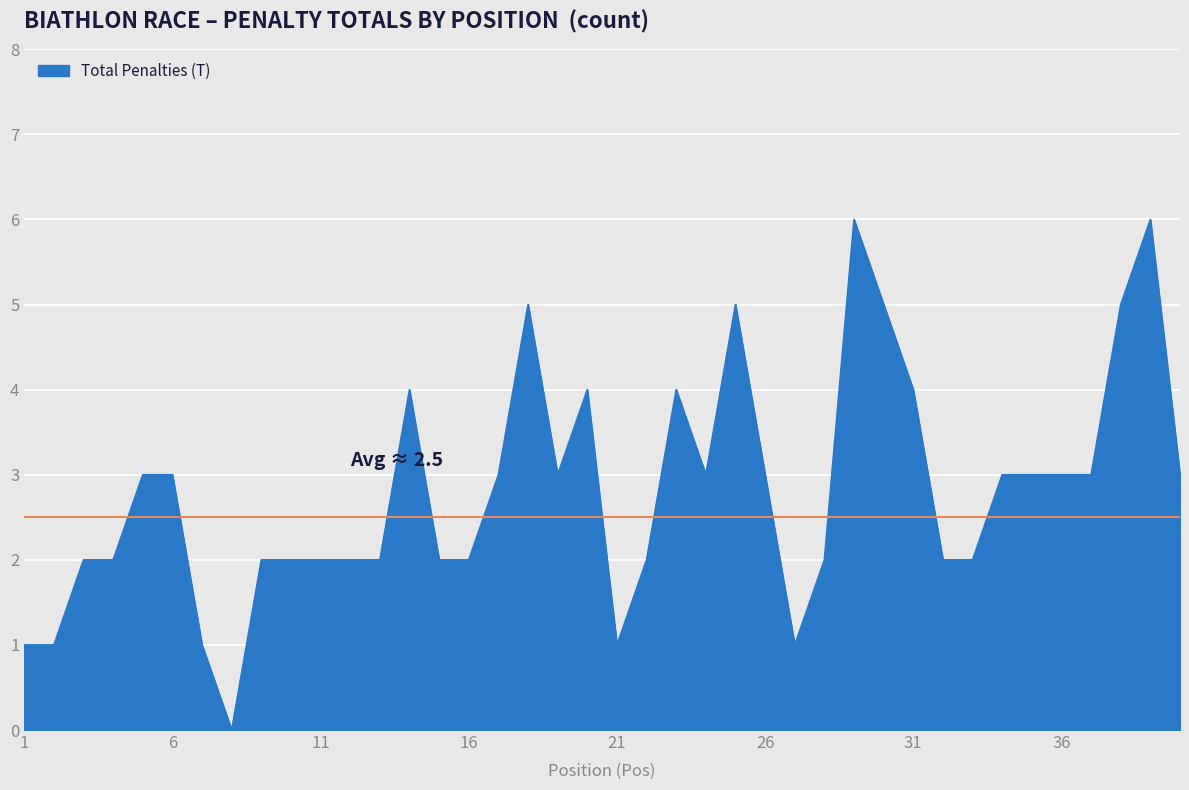

What is the difference between the maximum and minimum values?

6